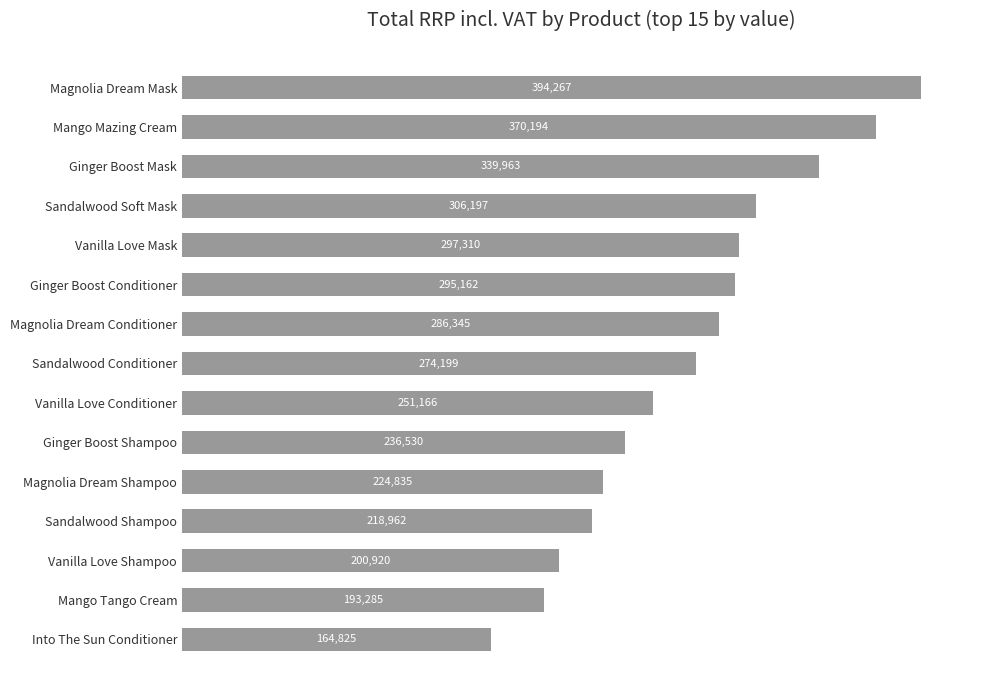

Are the bars horizontal?

Yes